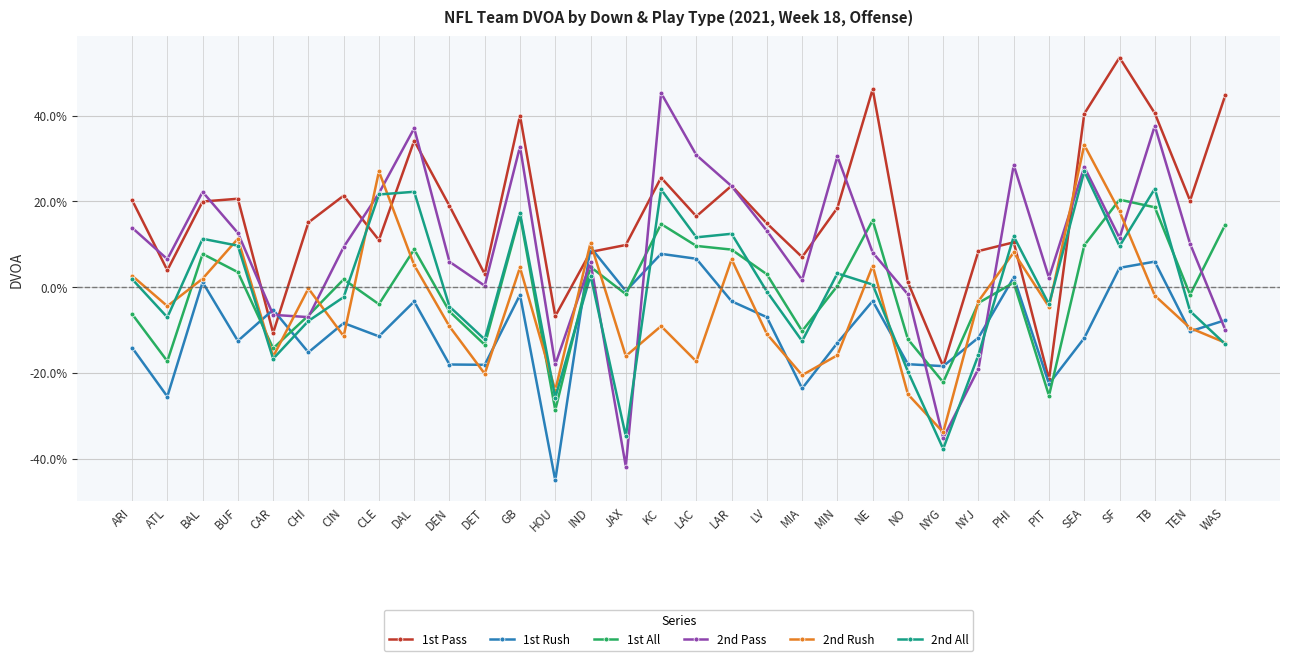

At which label does 2nd Pass first exceed 0?

ARI